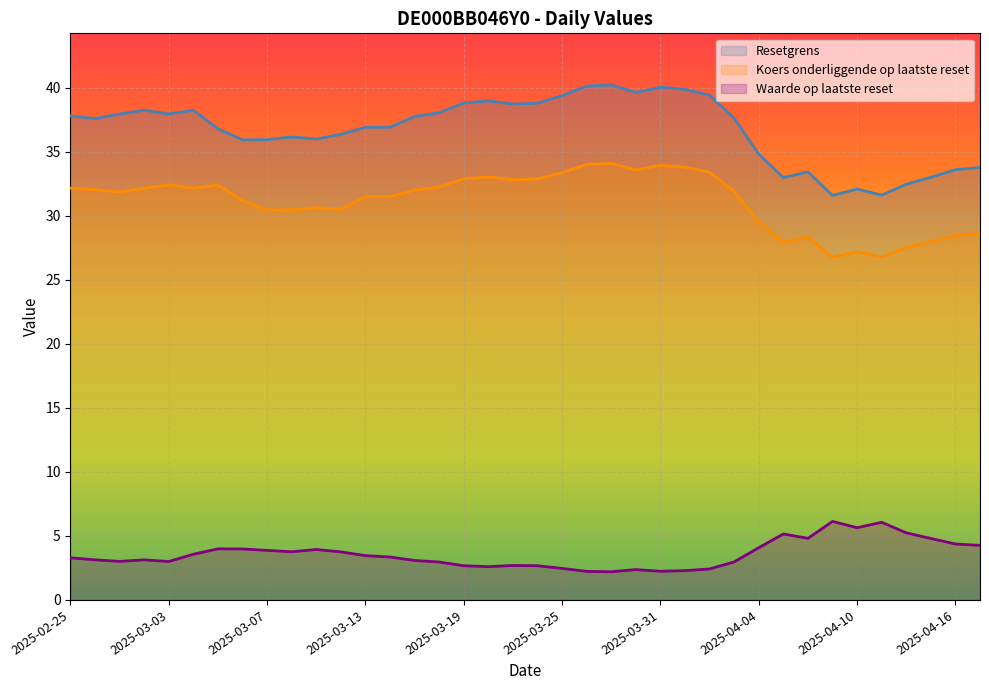

In Waarde op laatste reset, how many points are lower than both neighbors (excluding endpoints)?

8